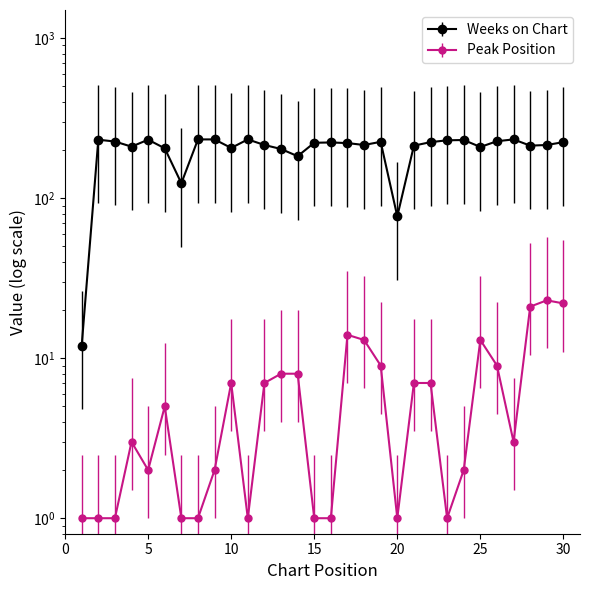

What is the greatest value displayed?

233